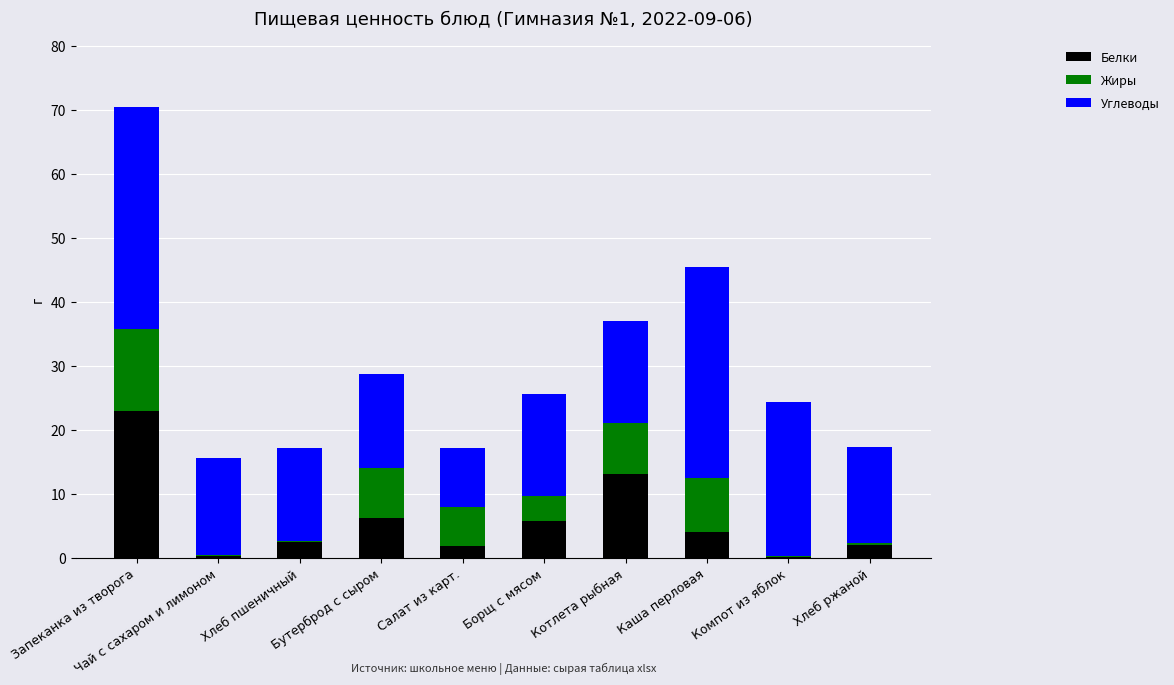

What are all the series names shown in the legend?

Белки, Жиры, Углеводы